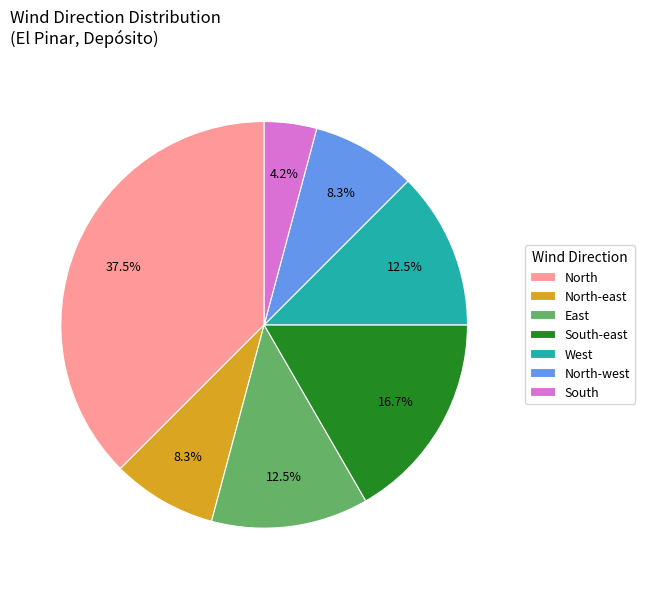

Is there any slice that represents more than half of the pie?

No